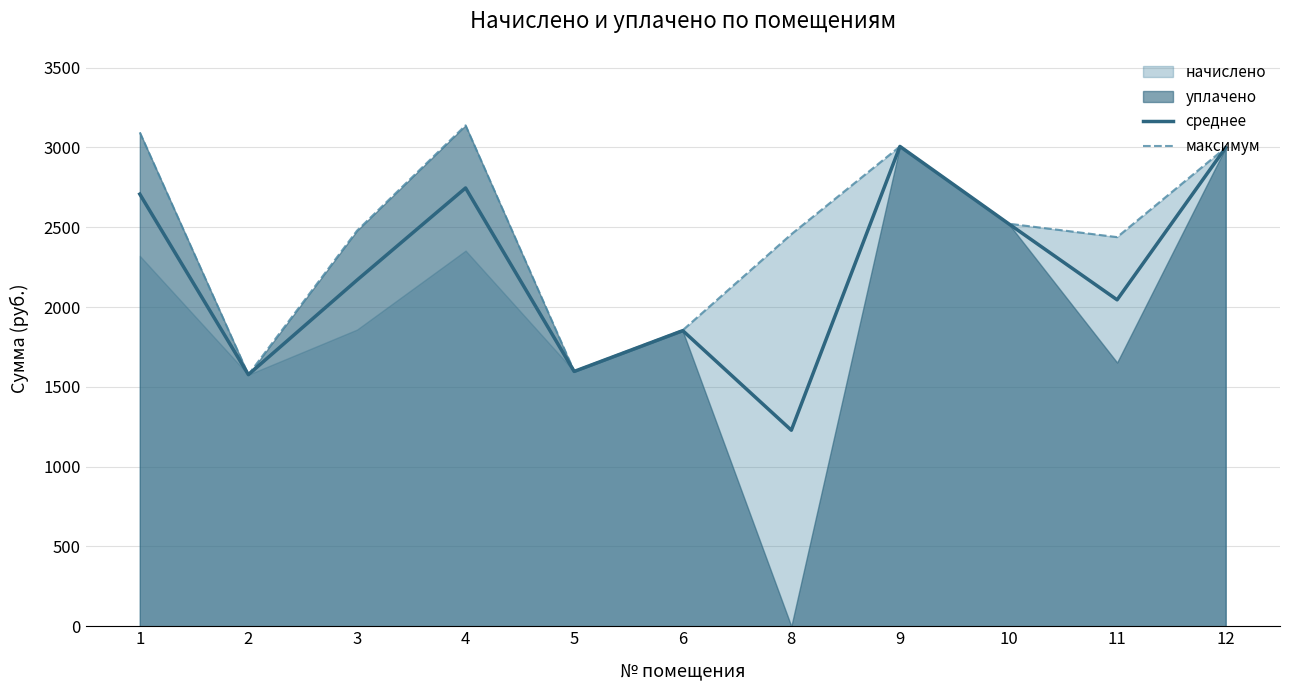

True or false: максимум and среднее intersect in this chart.

False